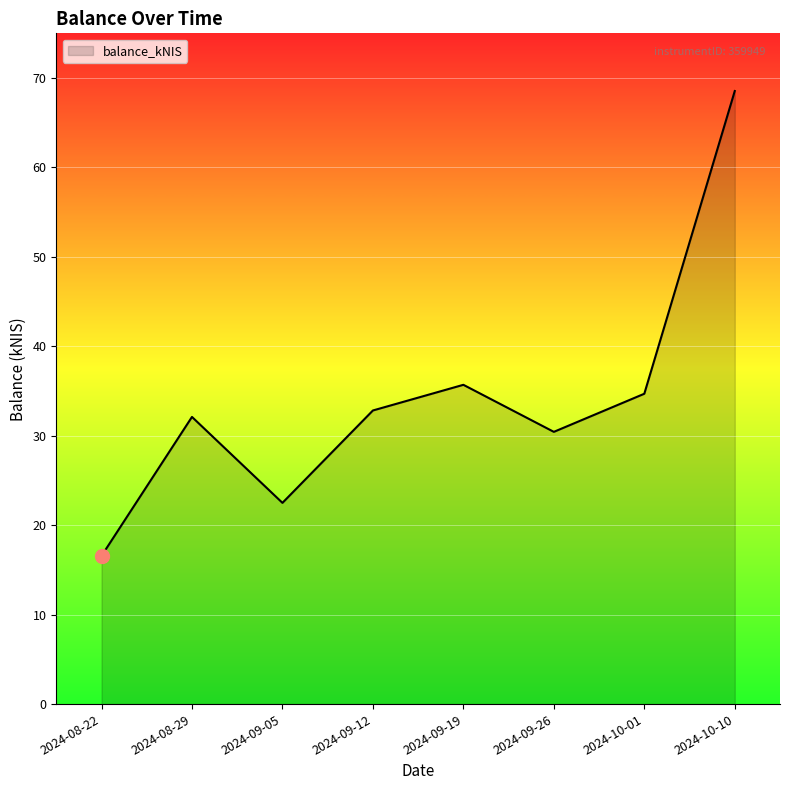

How many lines are shown in the chart?

1